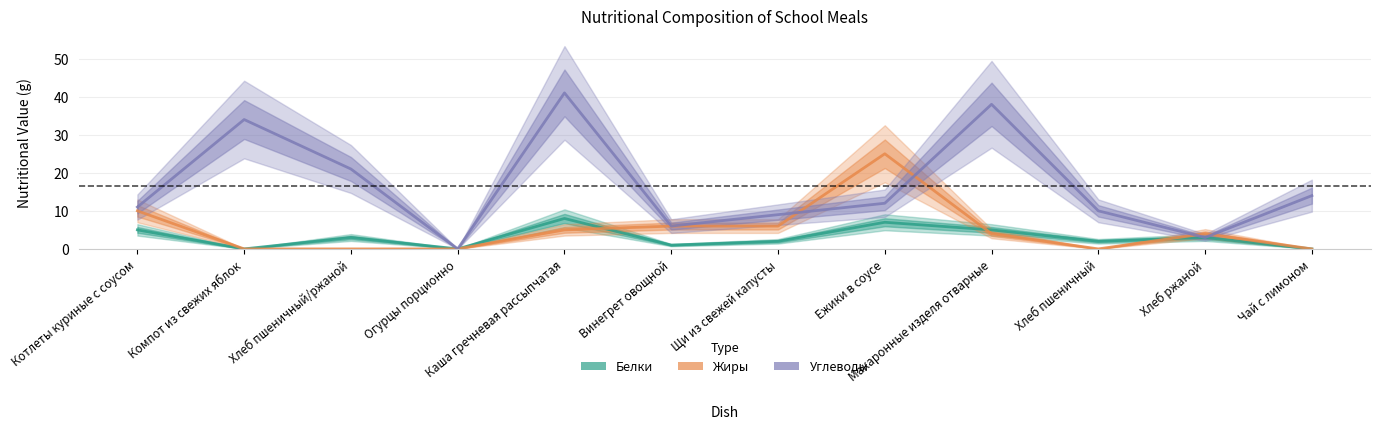

How many positive values does the Белки series have?

9